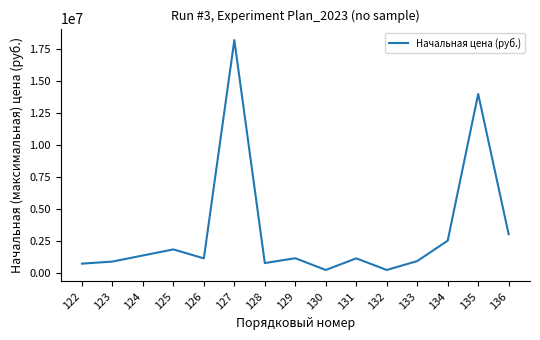

Does the chart have visible grid lines?

No